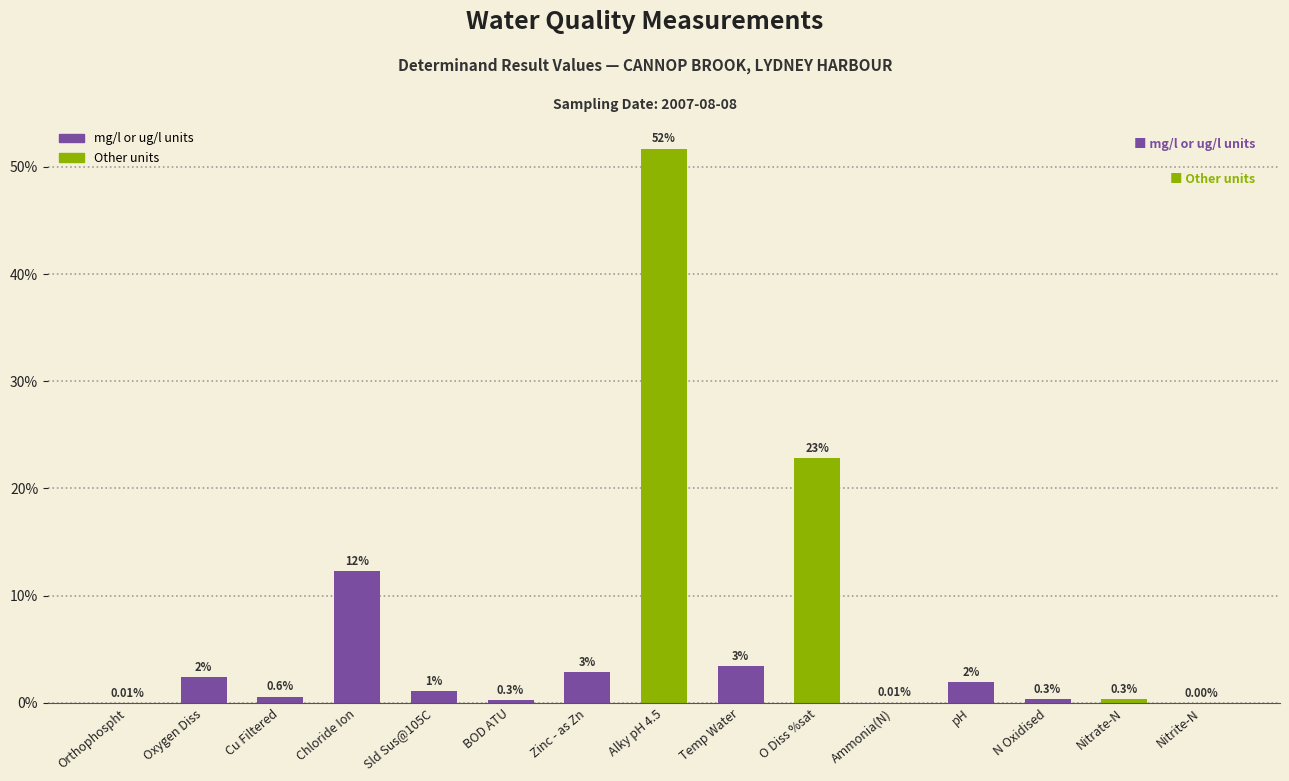

What is the sum of all values?

100.0